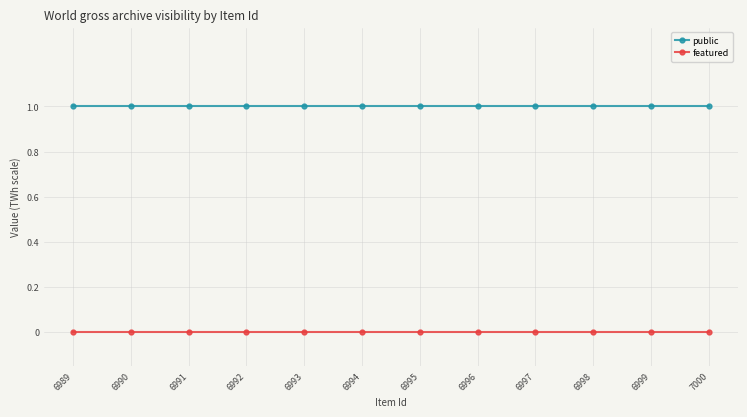

The value of public at 6990 is 1. True or false?

True